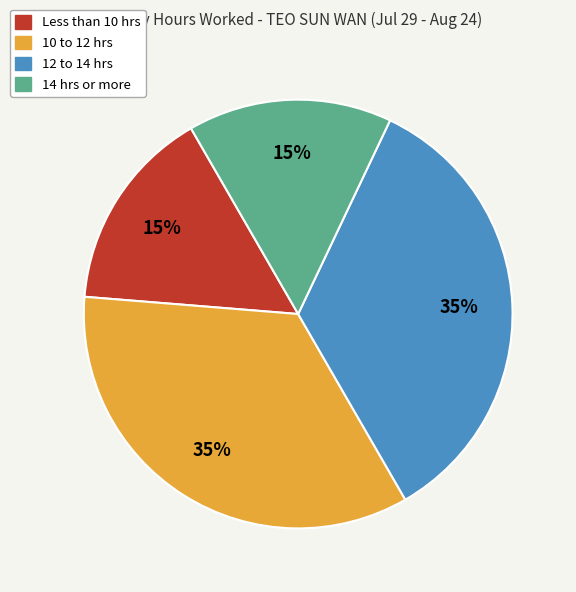

How many slices are in this pie chart?

4